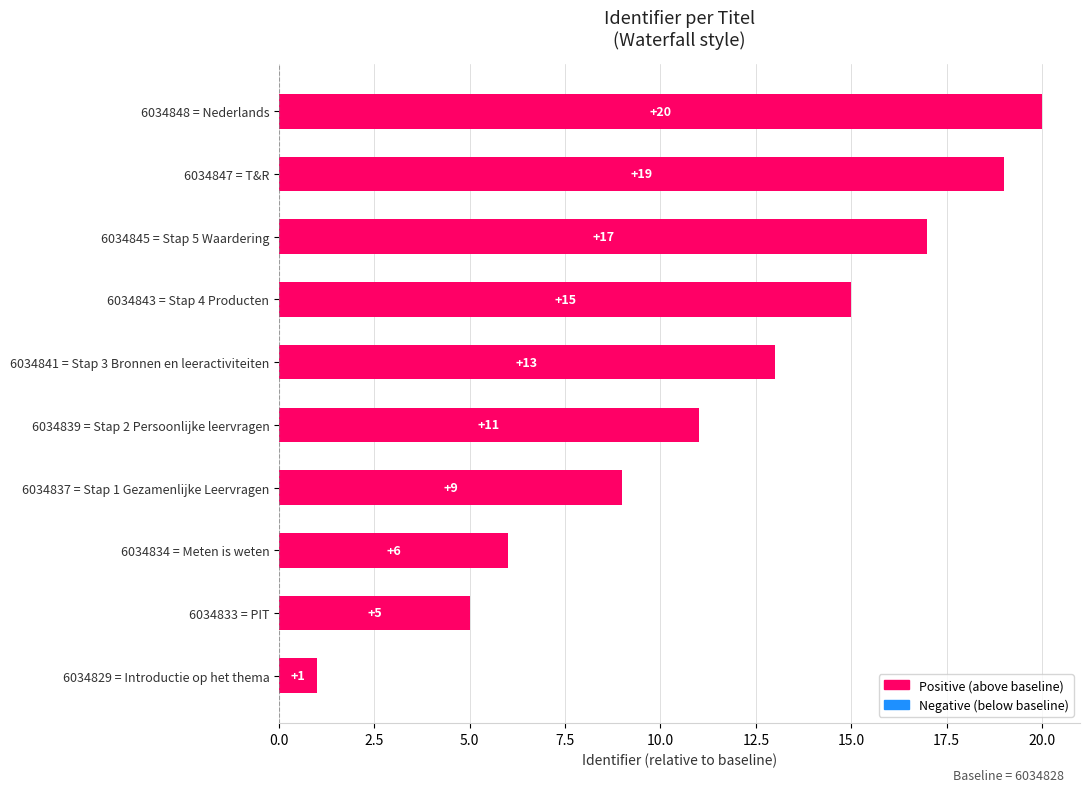

Reading bottom to top, what are all the values shown in this chart?

1	5	6	9	11	13	15	17	19	20